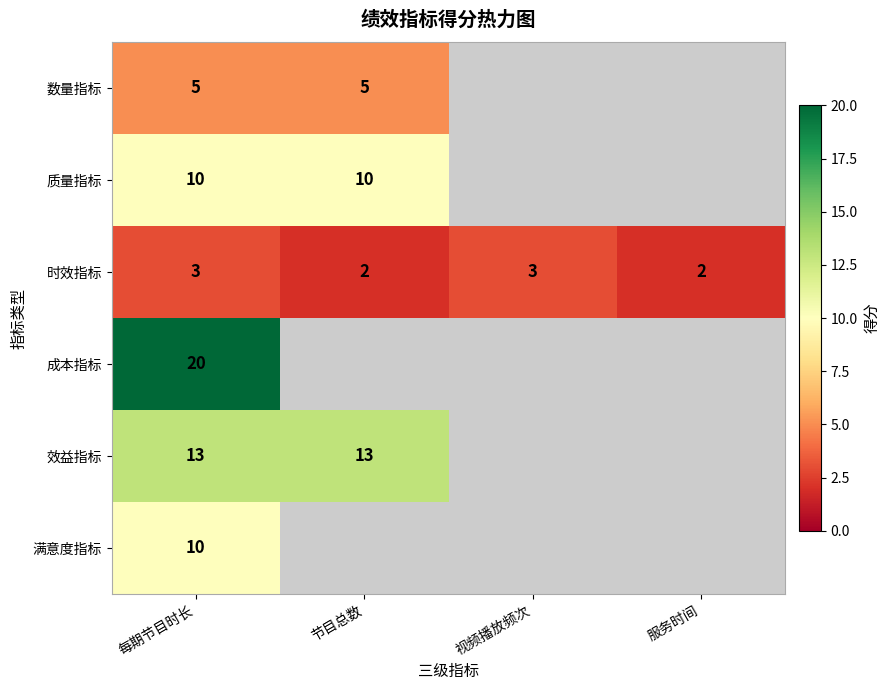

How many values in the 时效指标 series are below 3?

2